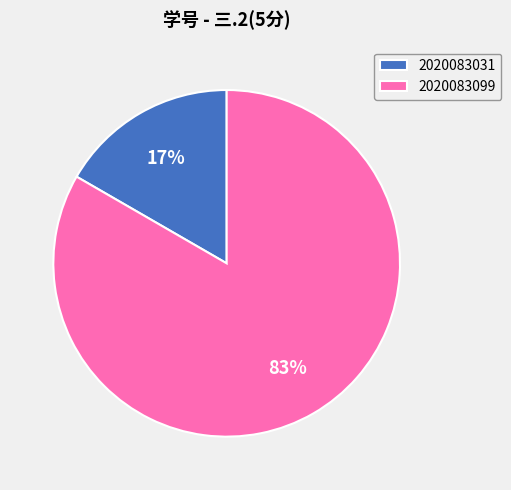

Does 2020083031 represent more than half of the total?

No